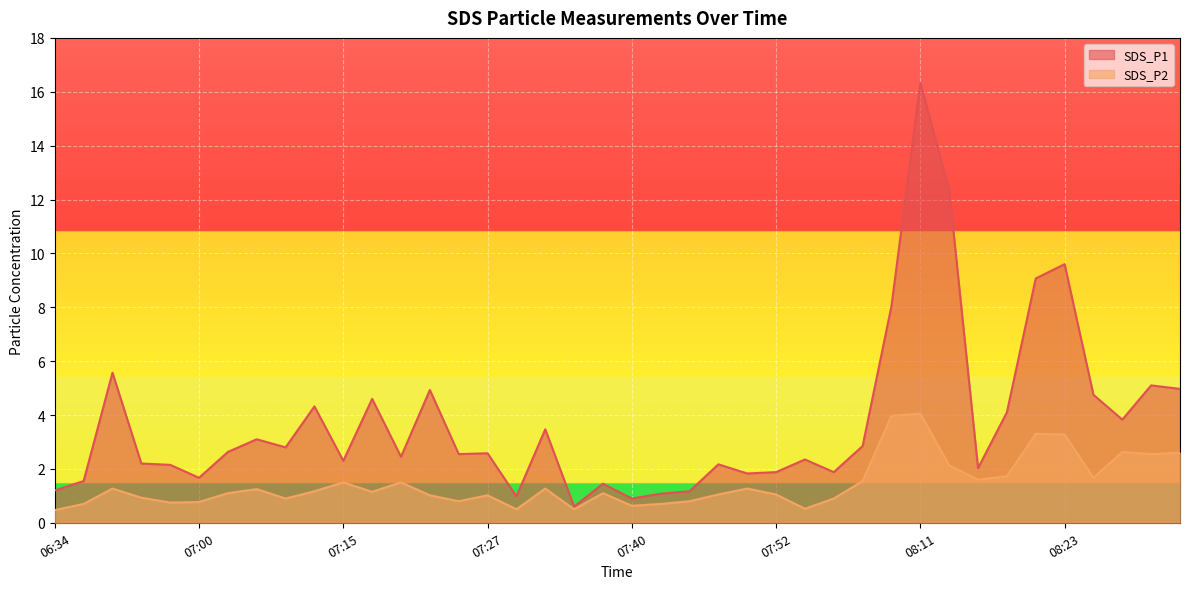

The value of SDS_P1 at 08:33 is 5.0. True or false?

True